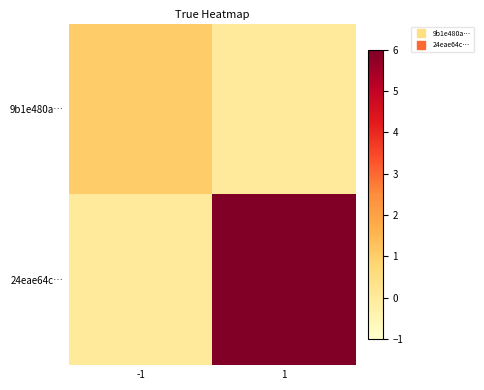

Reading left to right, list all the values displayed in this chart.

9b1e480a…: -1=1	1=0
24eae64c…: -1=0	1=6